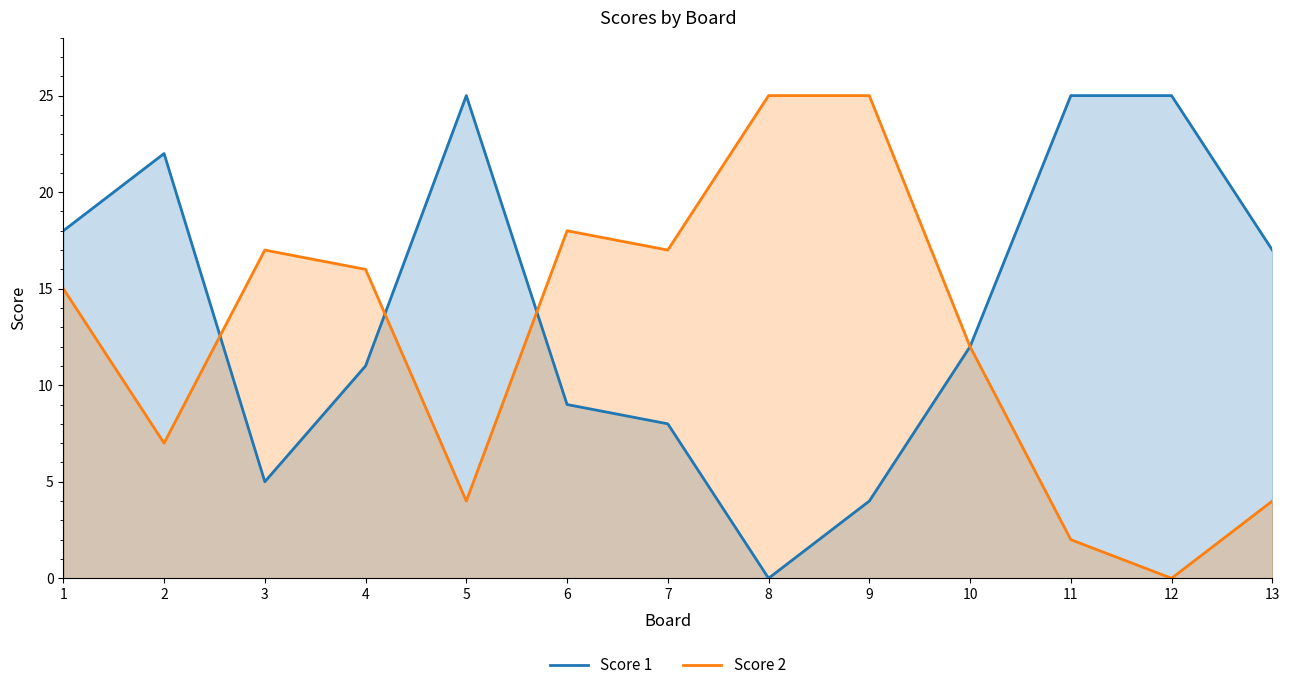

Where is the first local maximum for Score 2?

3